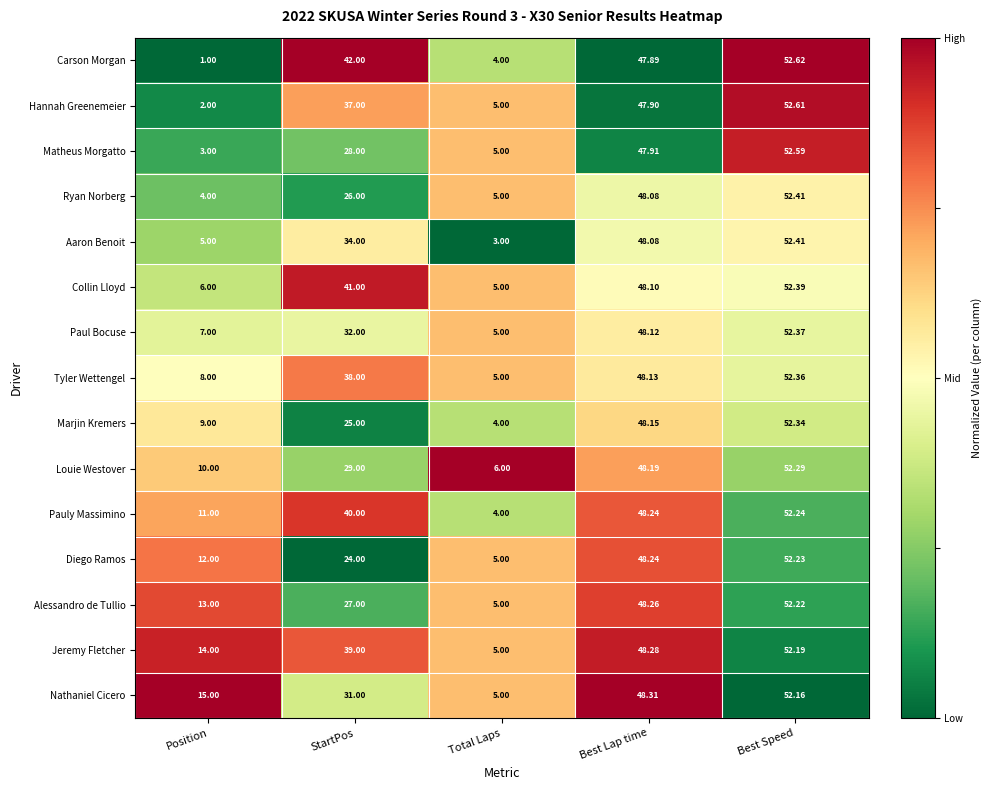

Which series has the largest total across all categories?

Jeremy Fletcher